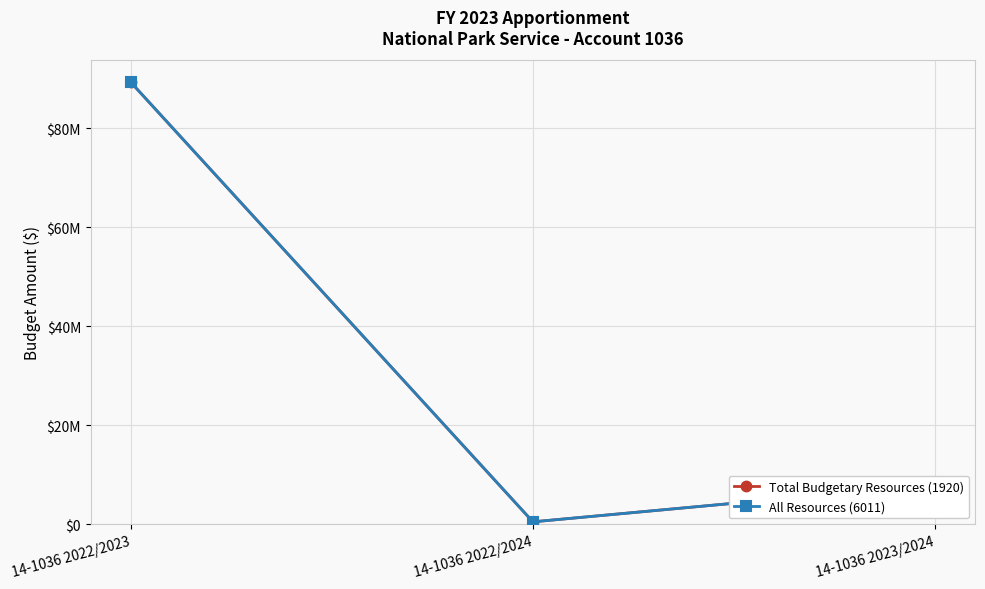

At 14-1036 2022/2023, list the series in order from smallest to largest.

Total Budgetary Resources (1920), All Resources (6011)